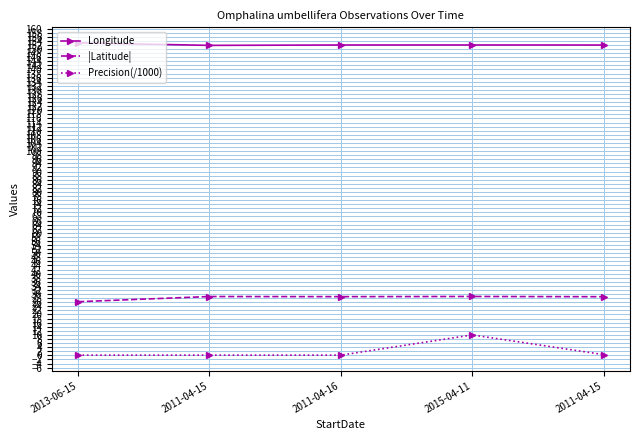

What are all the series names shown in the legend?

Longitude, |Latitude|, Precision(/1000)